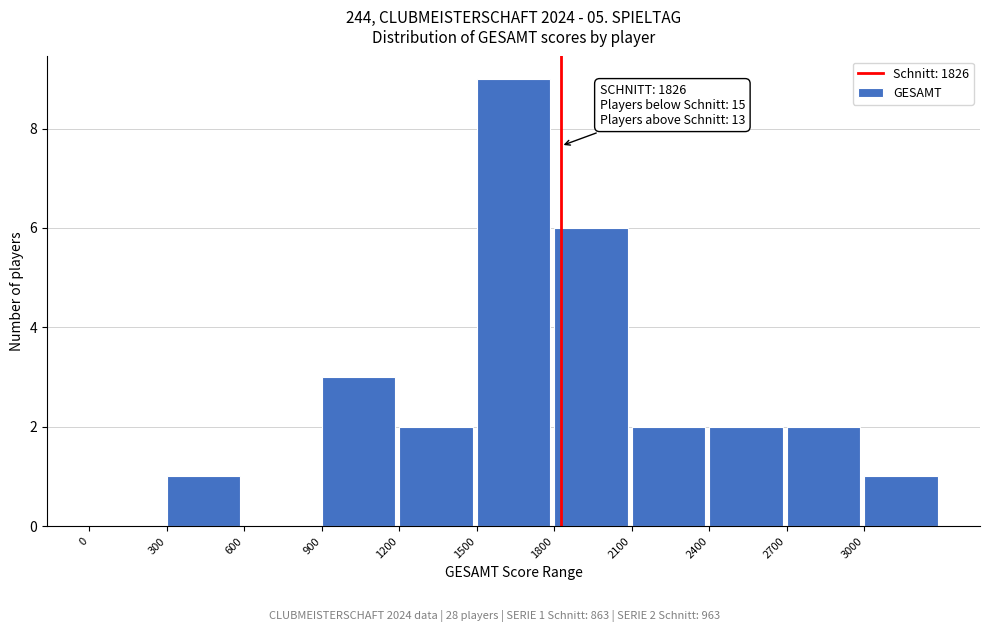

Which range on the x-axis has the tallest bar?

1500 to 1800